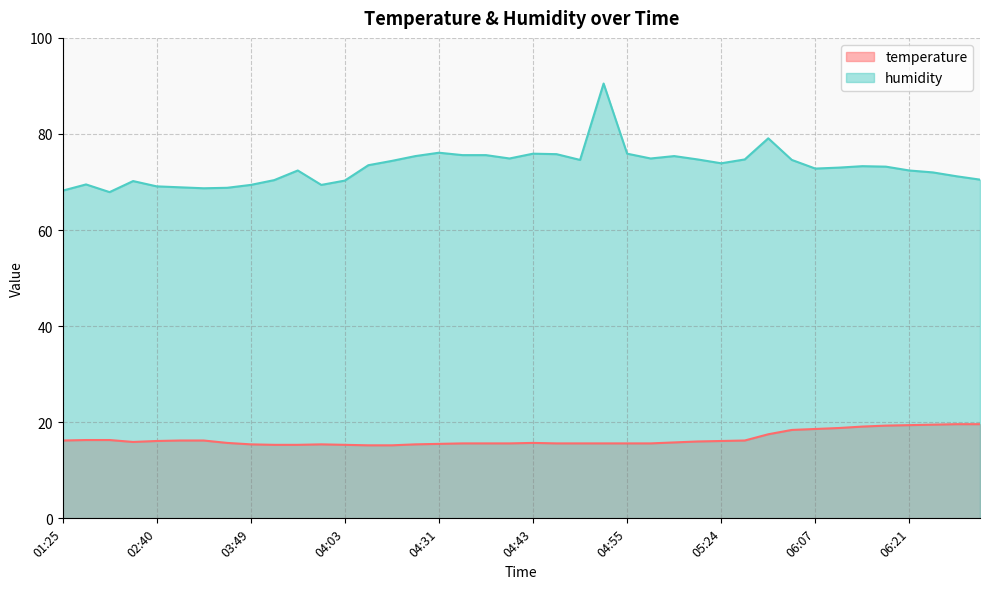

Where is temperature nearest to the value 17?

05:44